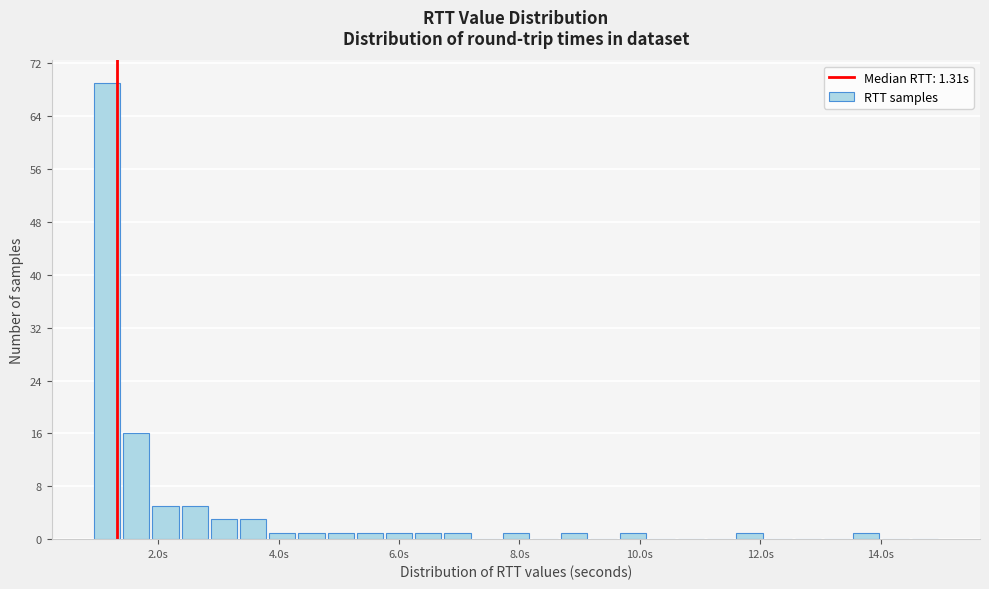

Around what value on the x-axis is the tallest bar? Give the approximate position of its centre, as read against the axis.

1.2